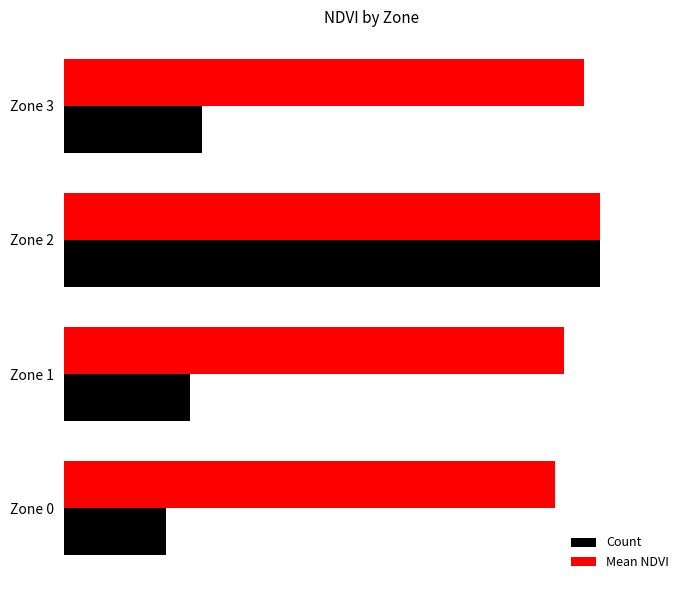

What are all the series names shown in the legend?

Count, Mean NDVI